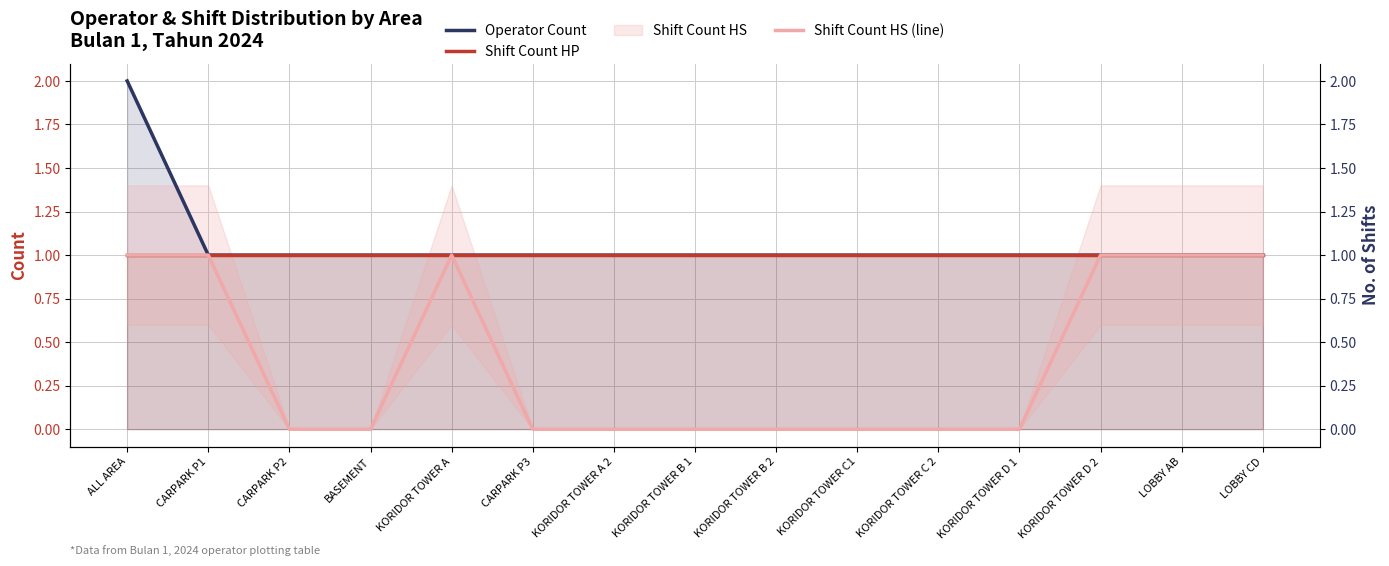

True or false: Shift Count HP and Shift Count HS (line) cross at least once.

False